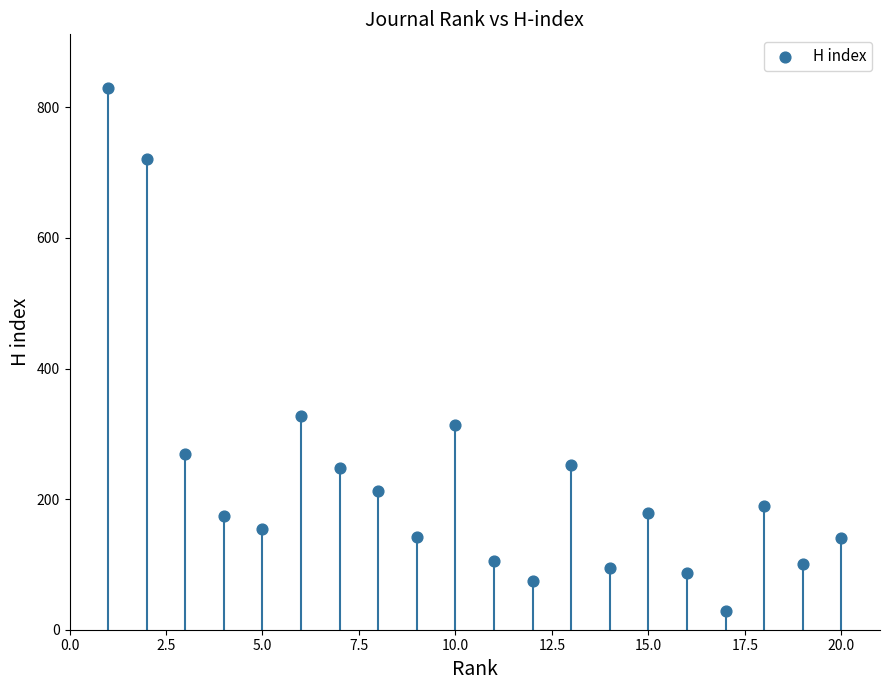

What is the range of Y values (max minus min)?

800